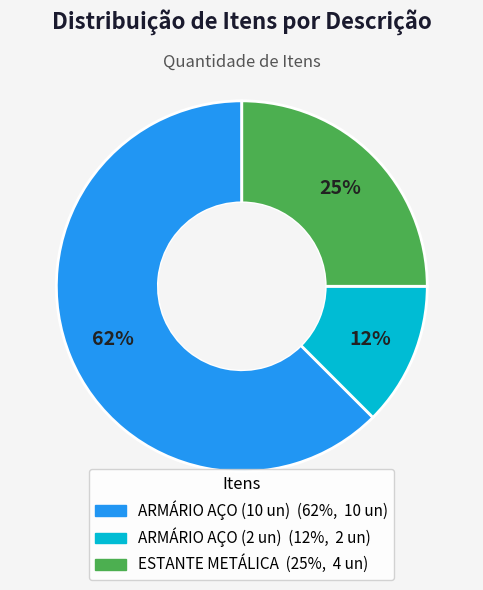

How many segments does this pie chart have?

3